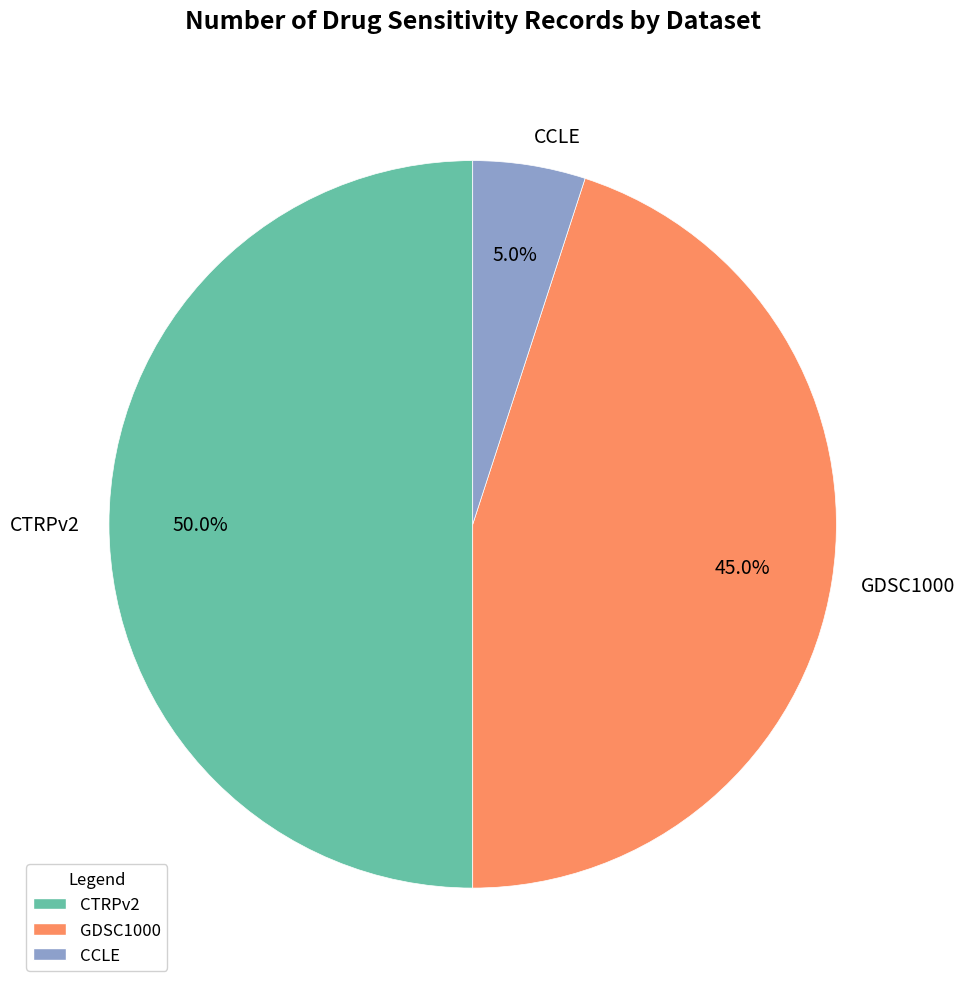

To the nearest percent, what portion does CTRPv2 represent?

50%